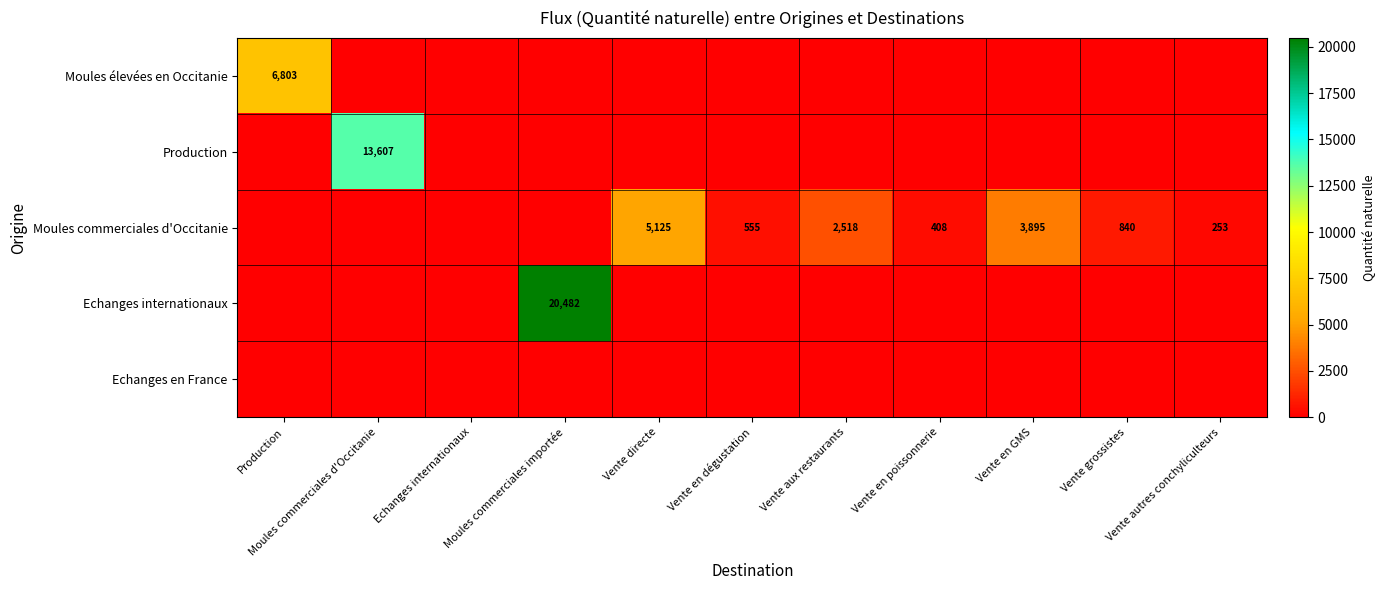

Is the value of Production at Vente aux restaurants greater than the value of Echanges en France at Vente en dégustation?

No